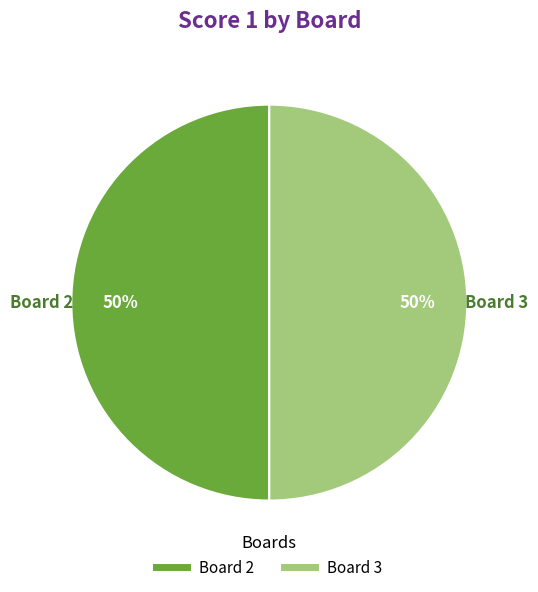

To the nearest percent, what is the average slice percentage?

50%